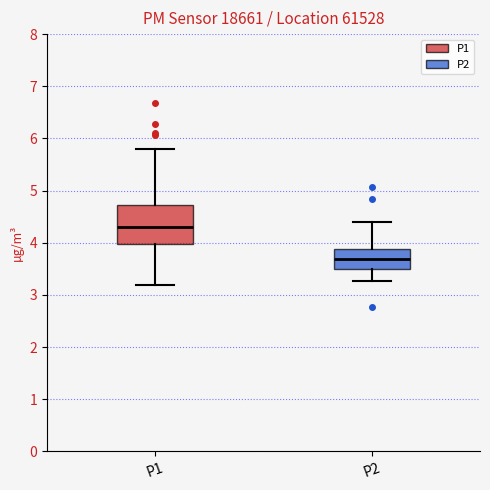

Reading left to right, transcribe this box plot: for each box, give where its median line is, the range the box spans, and where its two whiskers end, as read against the y-axis. The values are not printed on the chart, so give them approximately, as read against the axis.

P1: median 4.3, box 4.0 to 4.7, whiskers 3.2 to 5.8
P2: median 3.7, box 3.5 to 3.9, whiskers 3.3 to 4.4